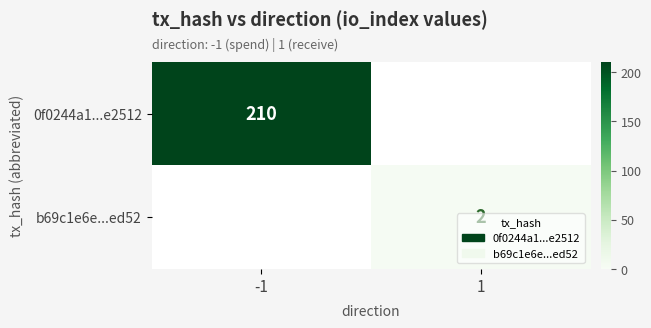

How many data points does each series have?

2